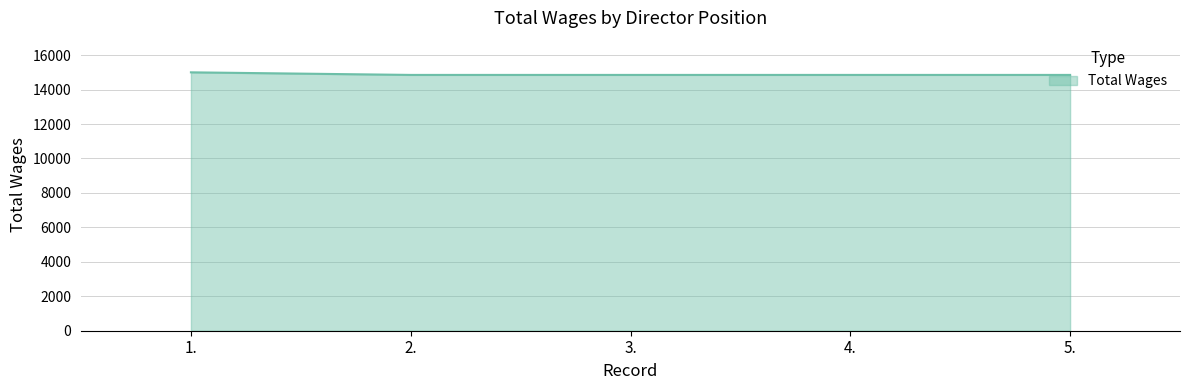

How many lines are shown in the chart?

1